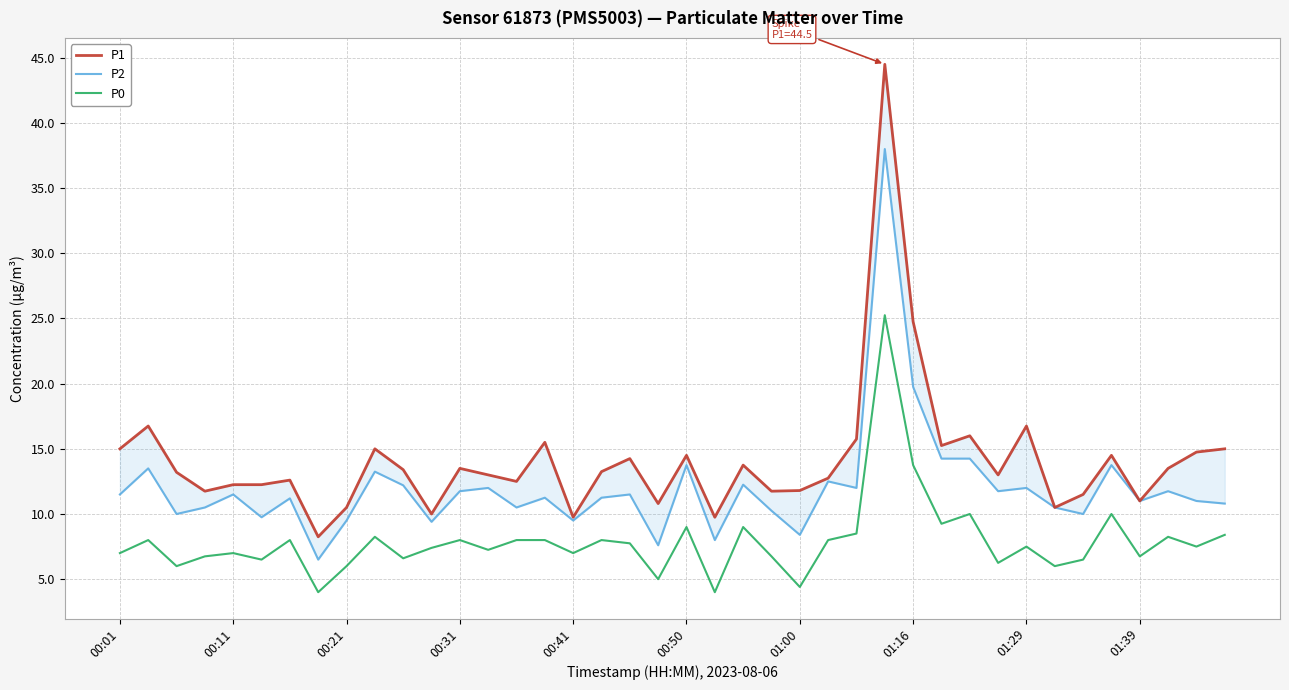

Is it true that P0 equals 4.3 at 00:41?

False